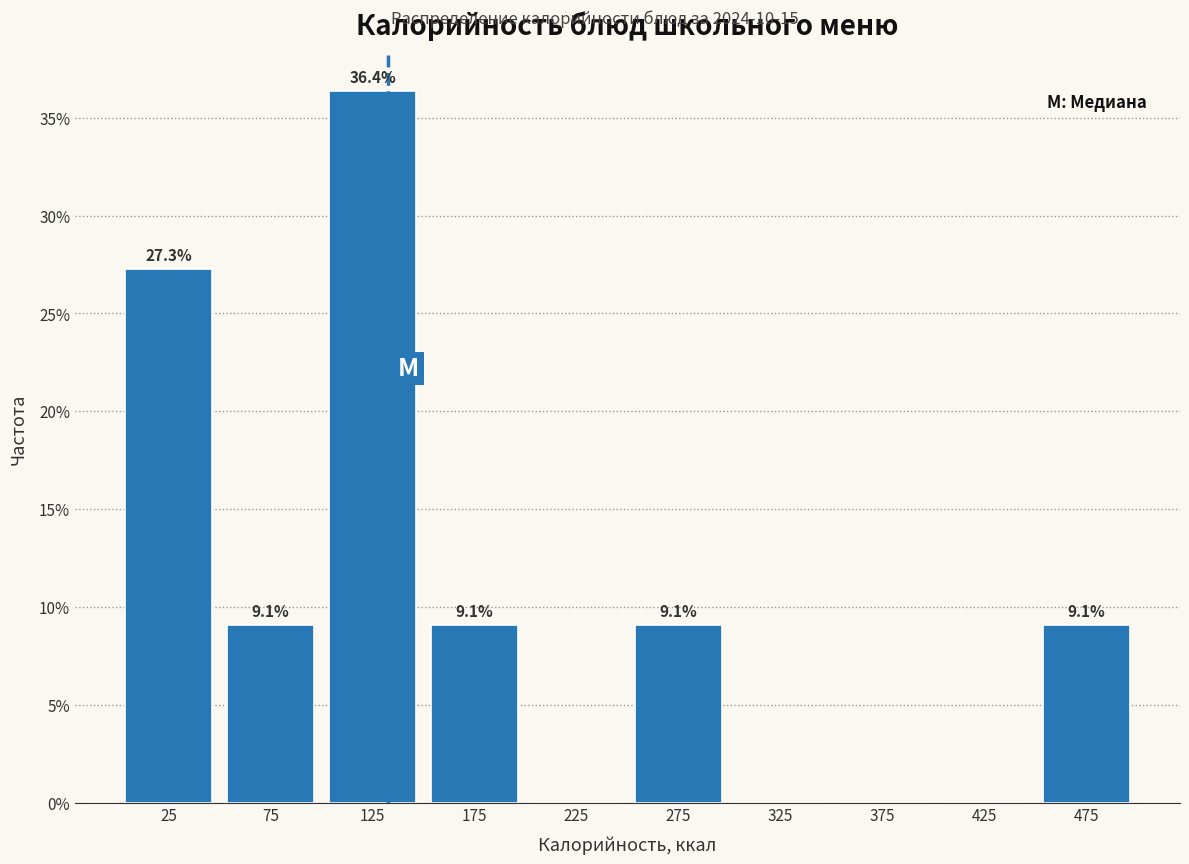

Which range on the x-axis has the tallest bar?

100 to 150